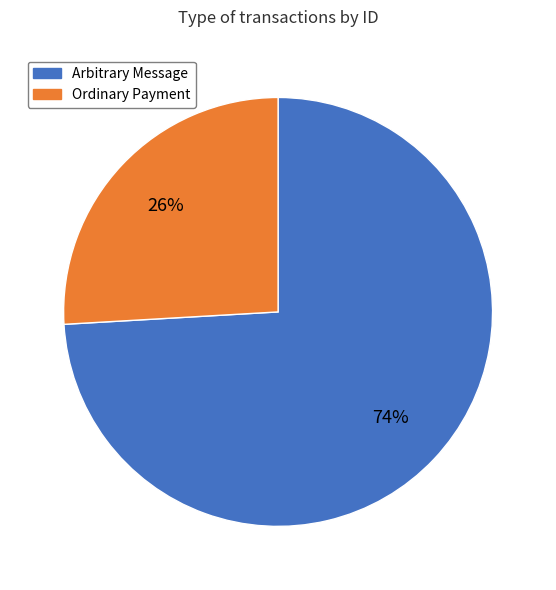

Between Arbitrary Message and Ordinary Payment, which is larger?

Arbitrary Message